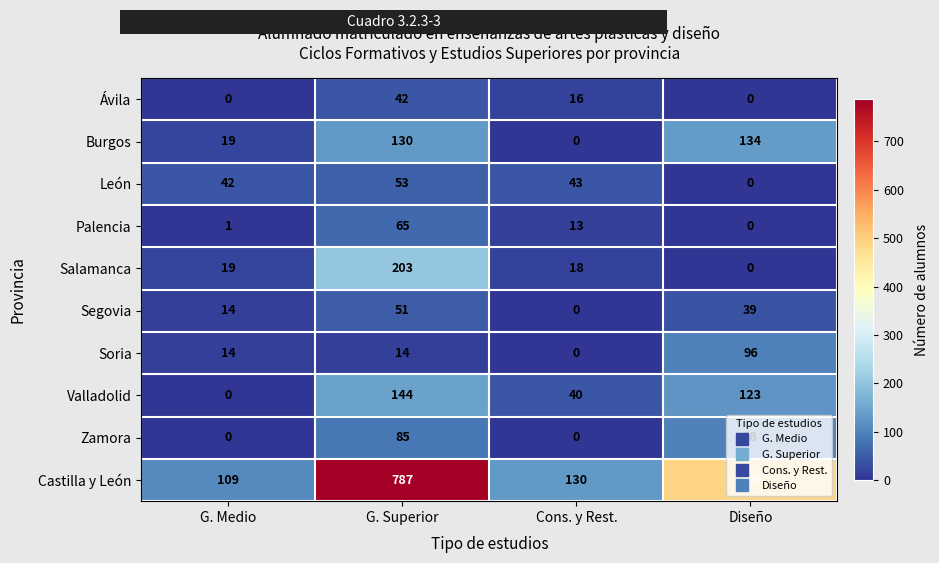

Which series has the largest total across all categories?

Castilla y León